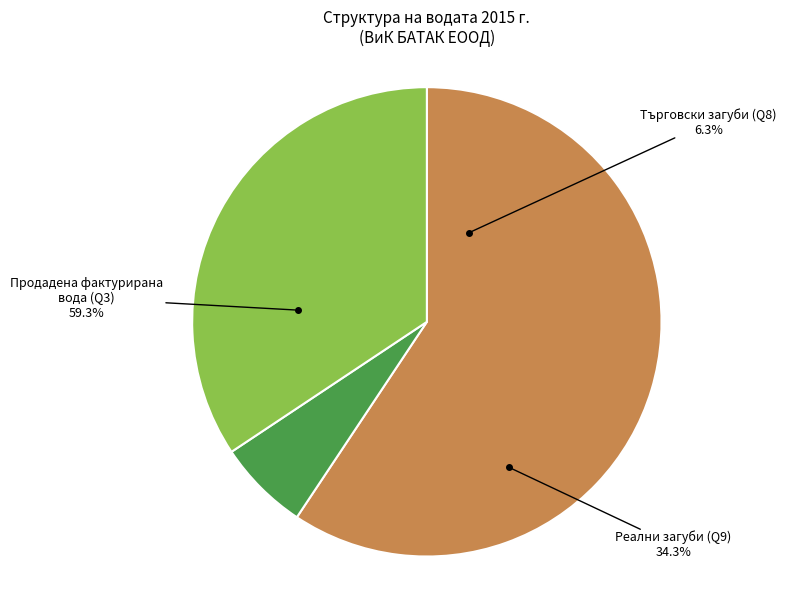

Is it true that Реални загуби (Q9) is 43% of the pie?

False